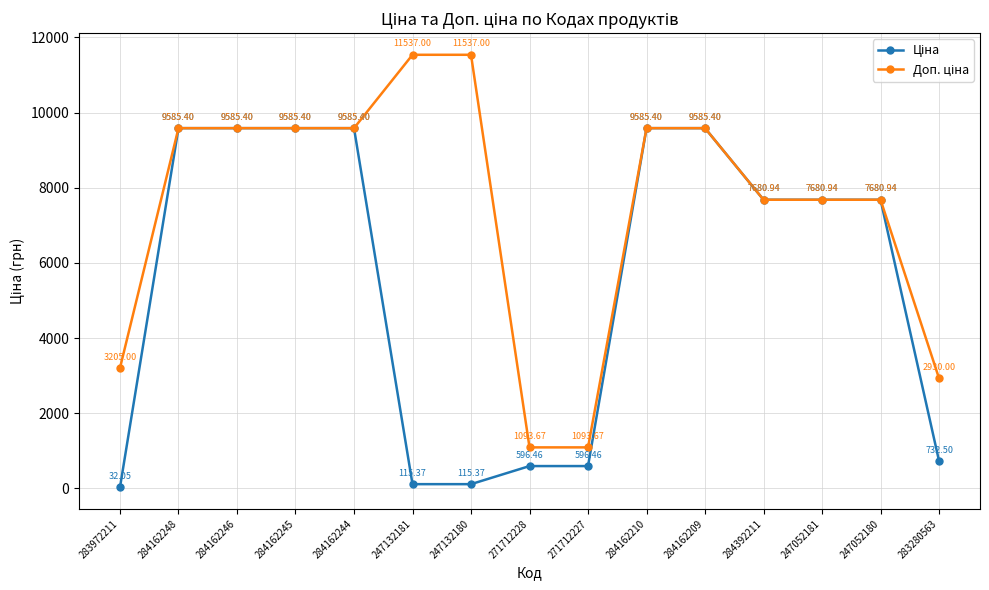

What is the total value across all series at 247132180?

11652.4